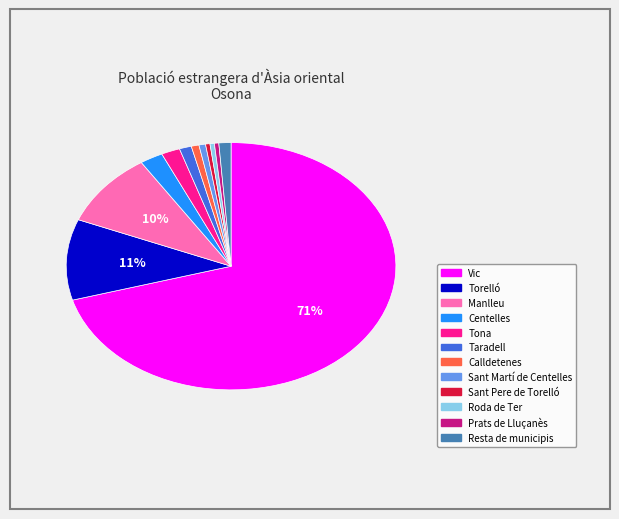

Is the sum of Calldetenes and Centelles greater than half?

No